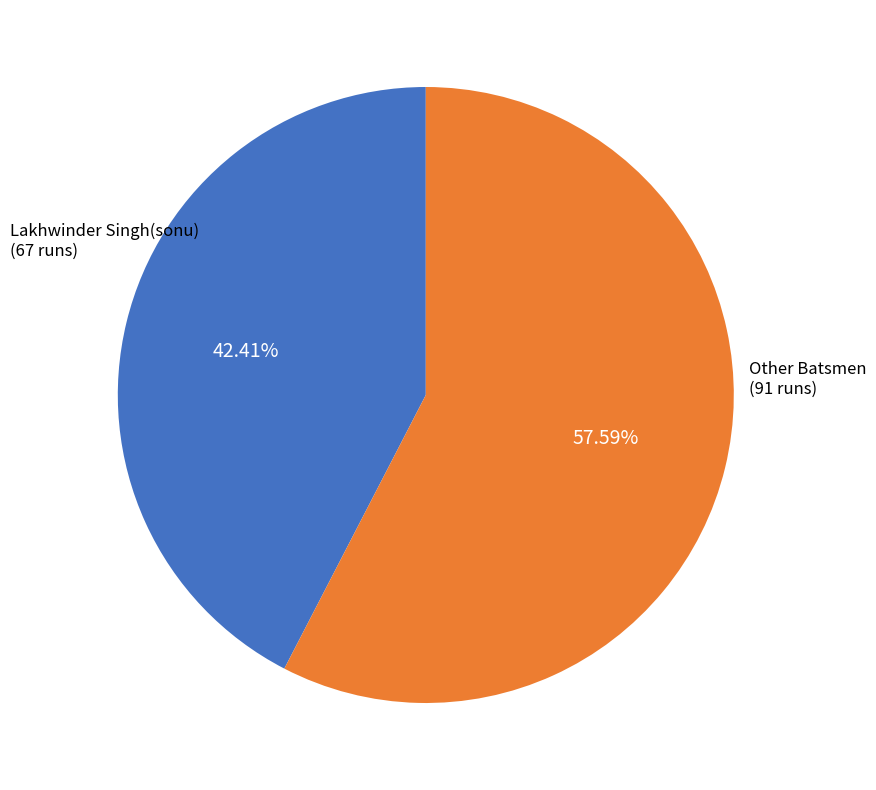

Which has a higher value, Lakhwinder Singh(sonu) or Other Batsmen?

Other Batsmen